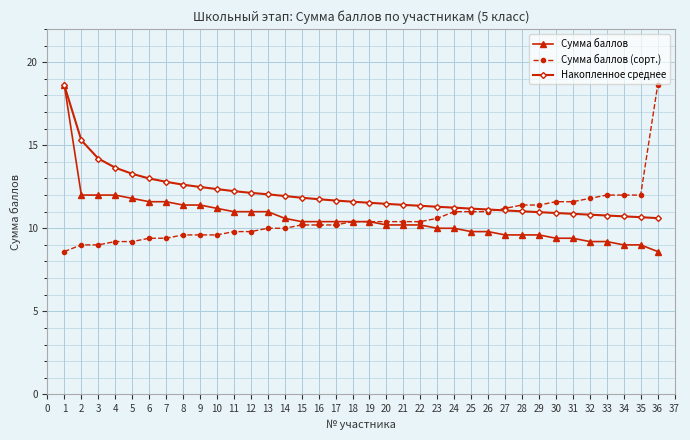

What is the total value across all series at 4?

34.9